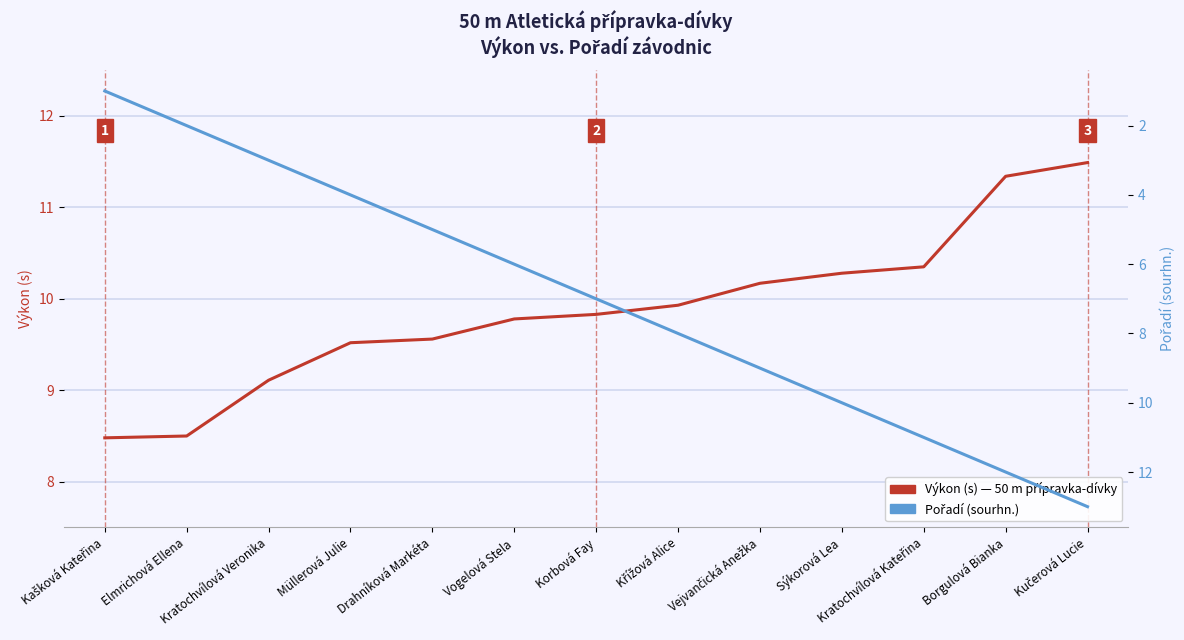

True or false: Pořadí (sourhn.) and Výkon (s) — 50 m přípravka-dívky cross at least once.

True